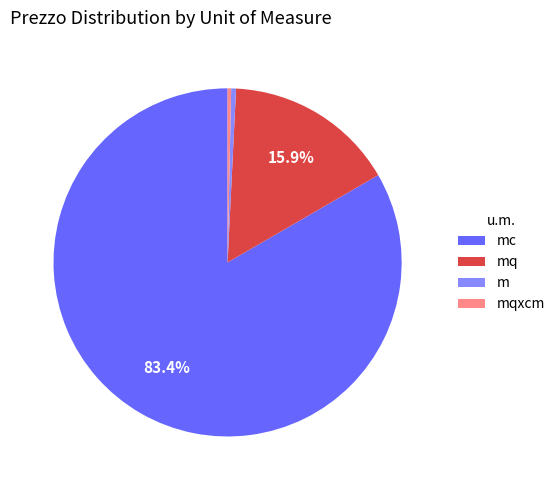

Which slice is the largest?

mc